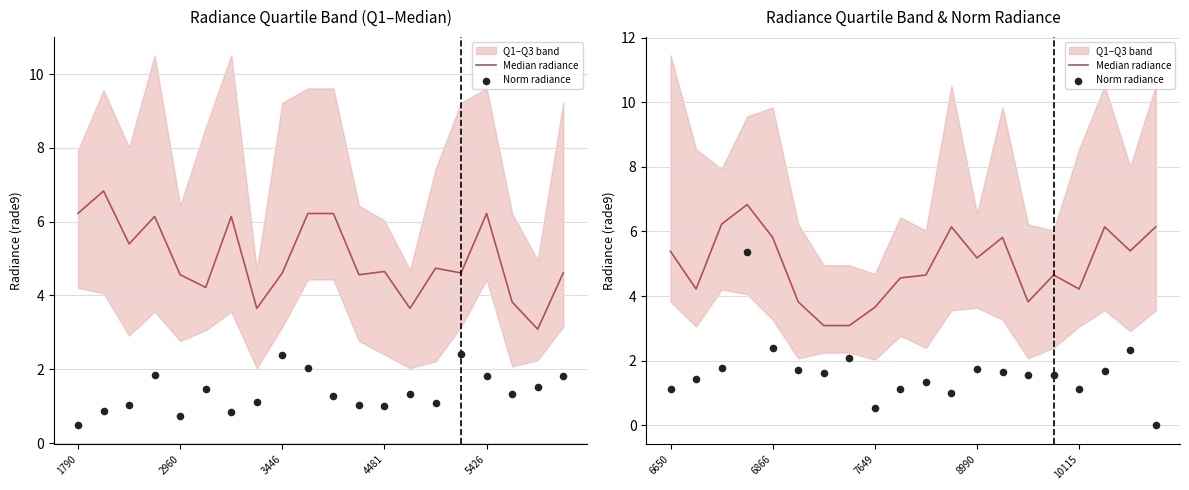

Which series reaches the minimum Y coordinate?

Norm radiance